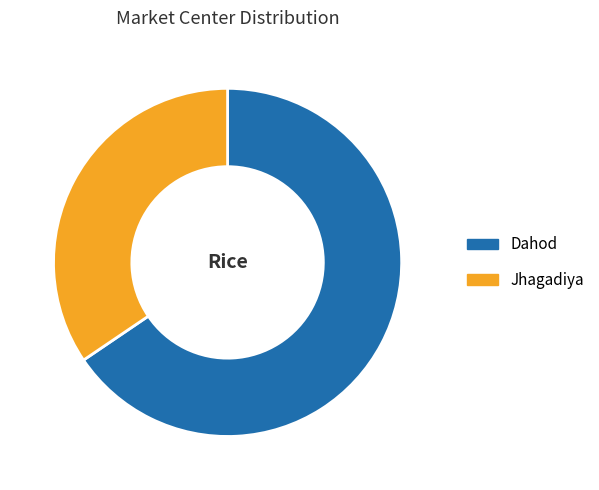

Is the sum of Jhagadiya and Dahod greater than half?

Yes